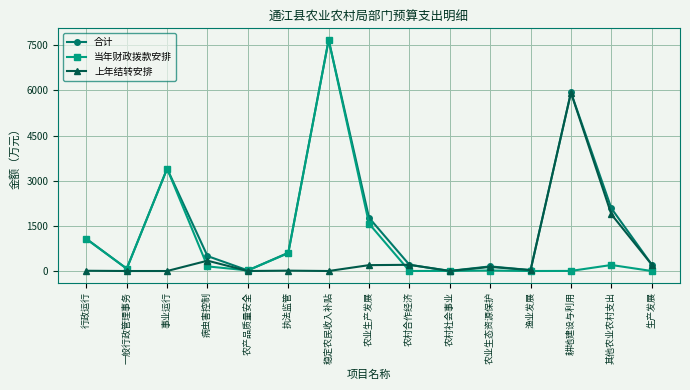

What is the highest value of the 上年结转安排 series?

5930.0